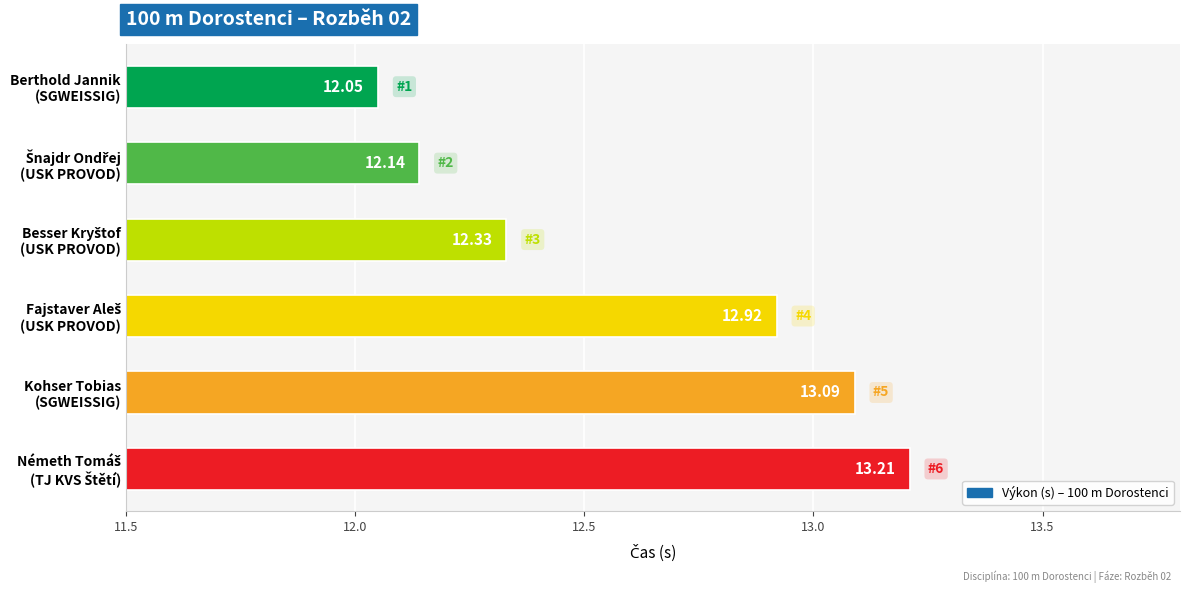

What is the average value?

12.6